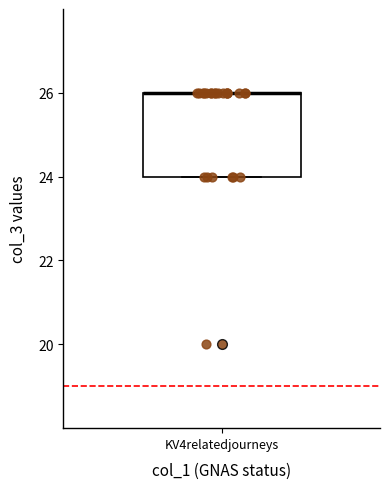

Where is the upper edge of the box for KV4relatedjourneys on the y-axis? The values are not printed on the chart, so give them approximately, as read against the axis.

26